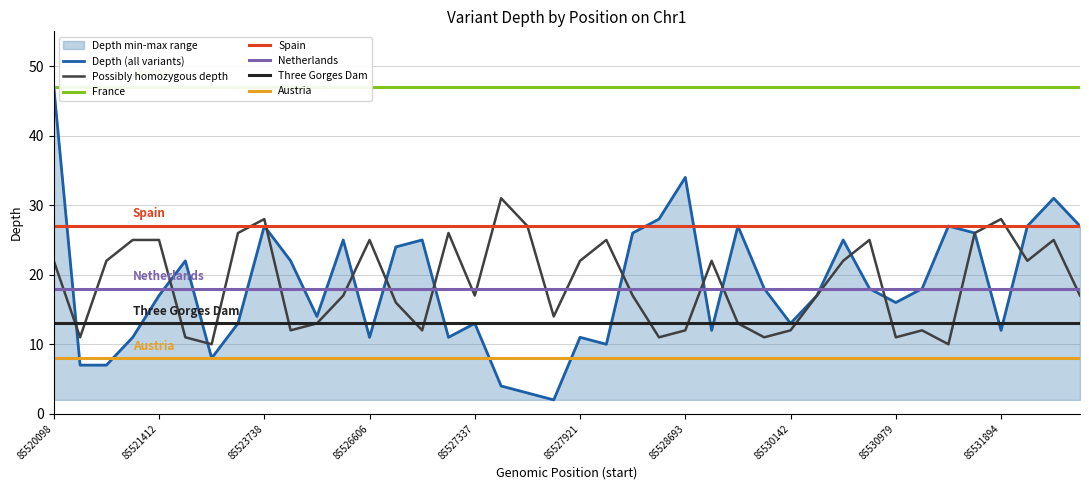

What is the highest value of the Depth (all variants) series?

47